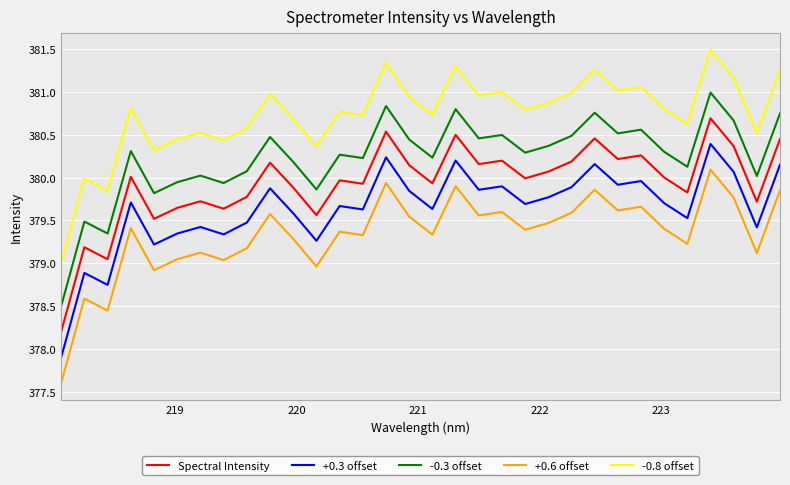

True or false: -0.8 offset and Spectral Intensity intersect in this chart.

False